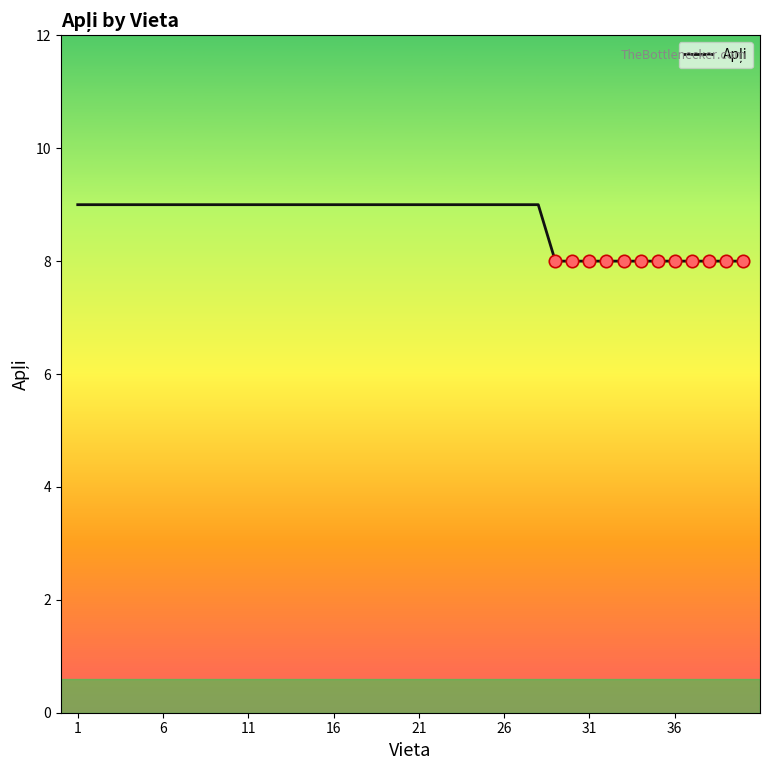

What is the smallest value displayed?

8